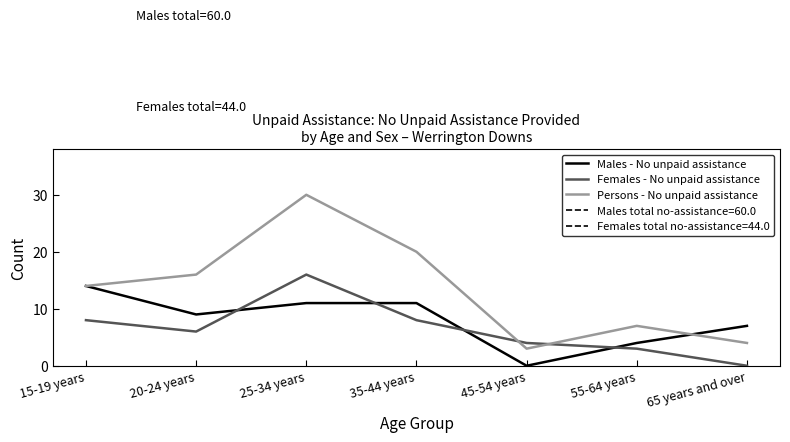

True or false: Males - No unpaid assistance has a value of 14 at 15-19 years.

True